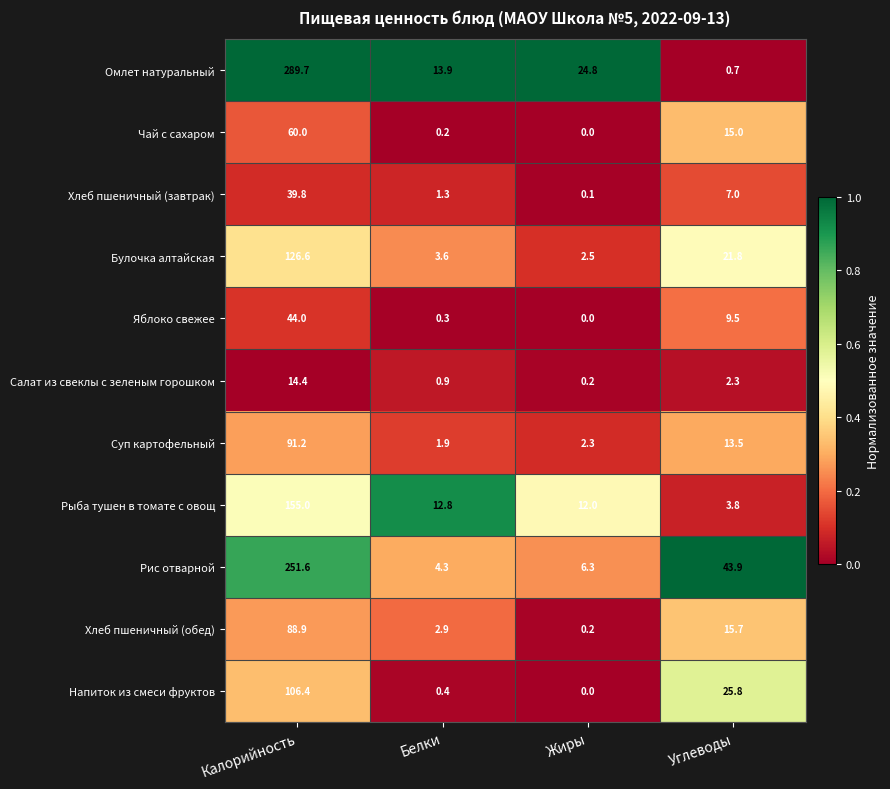

Rank the series by their maximum value, from lowest to highest.

Салат из свеклы с зеленым горошком, Хлеб пшеничный (завтрак), Яблоко свежее, Чай с сахаром, Хлеб пшеничный (обед), Суп картофельный, Напиток из смеси фруктов, Булочка алтайская, Рыба тушен в томате с овощ, Рис отварной, Омлет натуральный